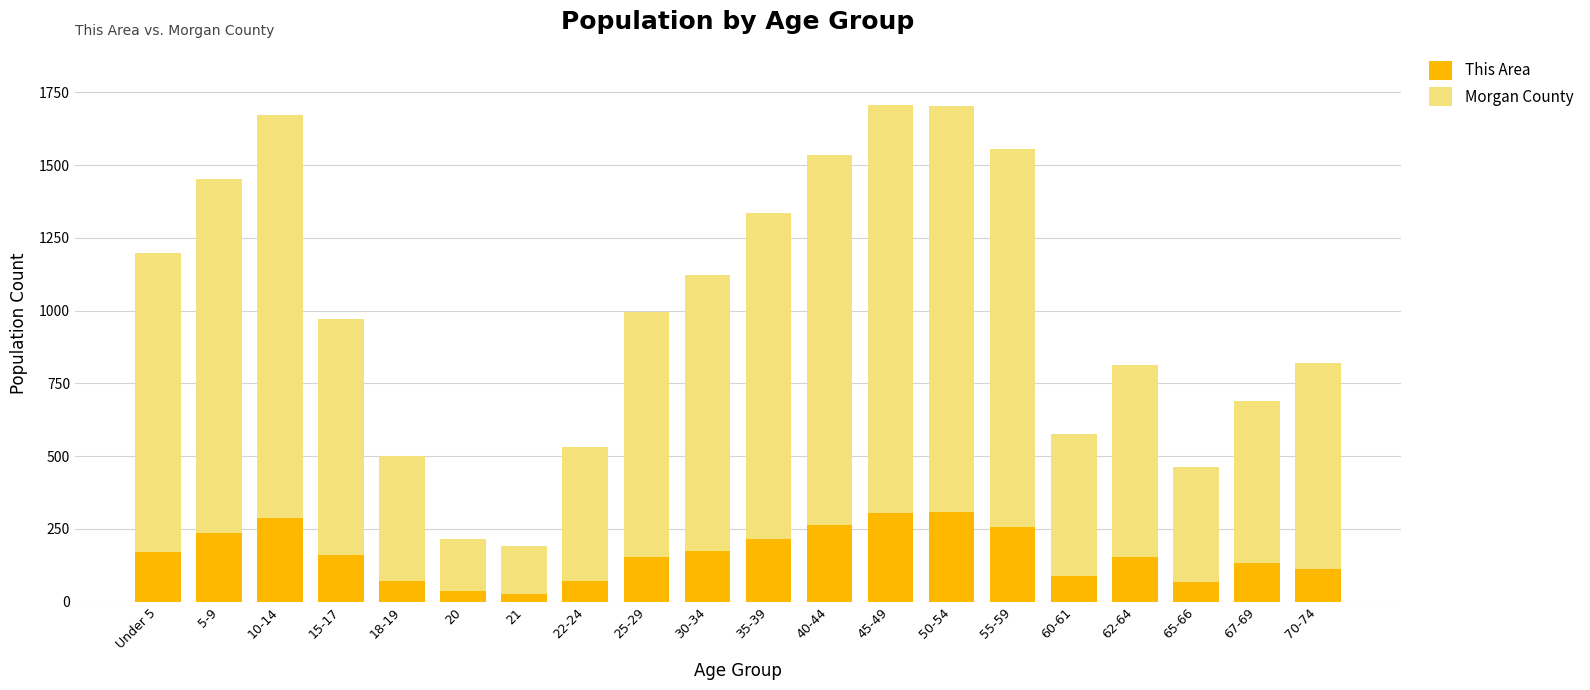

Is it true that This Area equals 67 at 65-66?

True